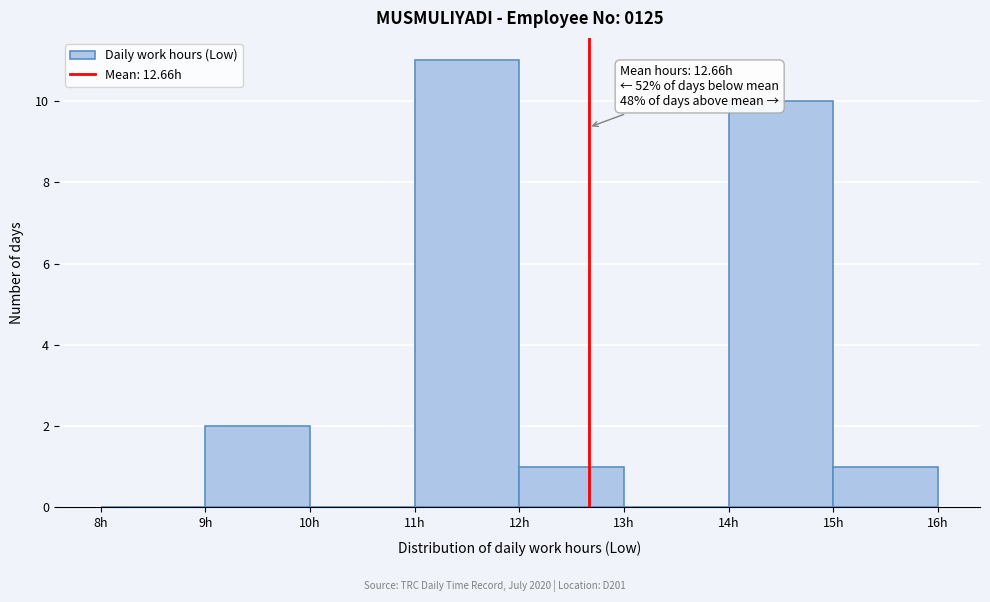

Over which range of the x-axis is the bar tallest?

11 to 12